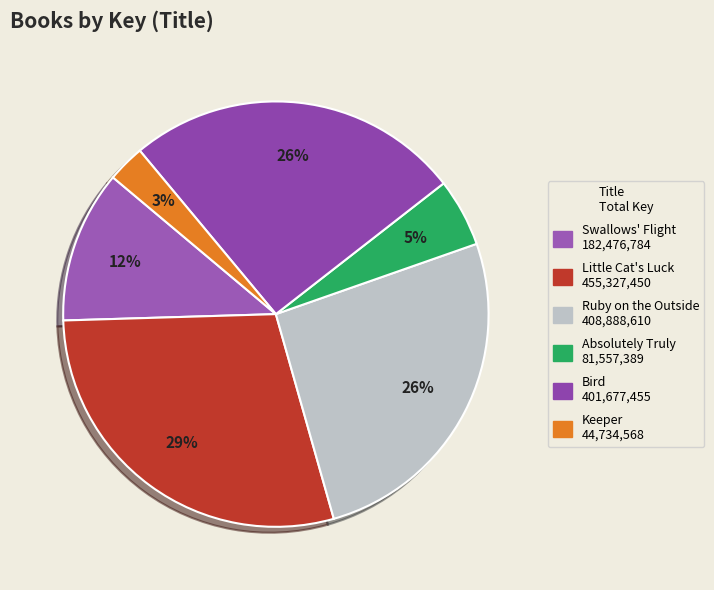

Count the number of slices in the pie.

6